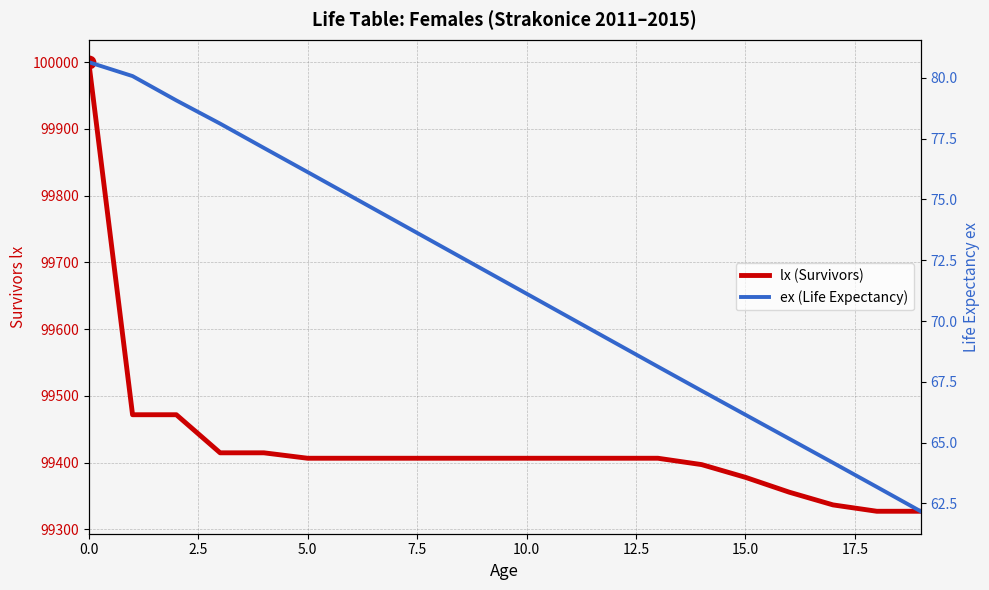

What are all the series names shown in the legend?

lx (Survivors), ex (Life Expectancy)